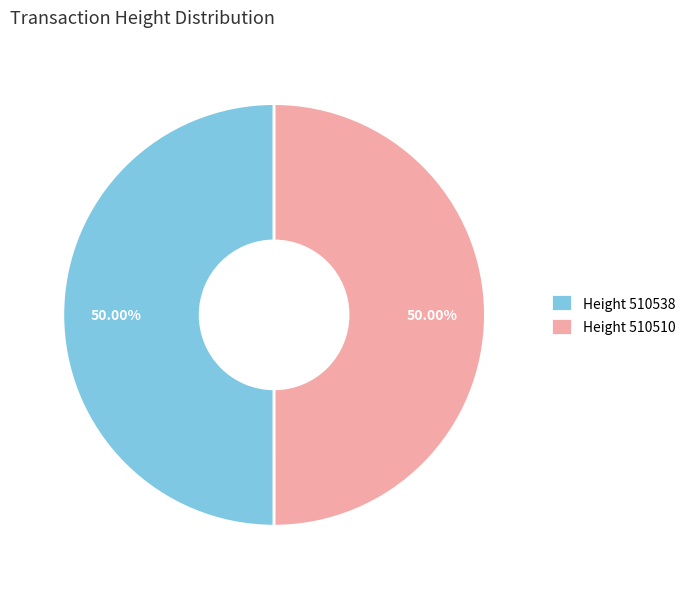

Combined, do Height 510510 and Height 510538 account for over 50%?

Yes